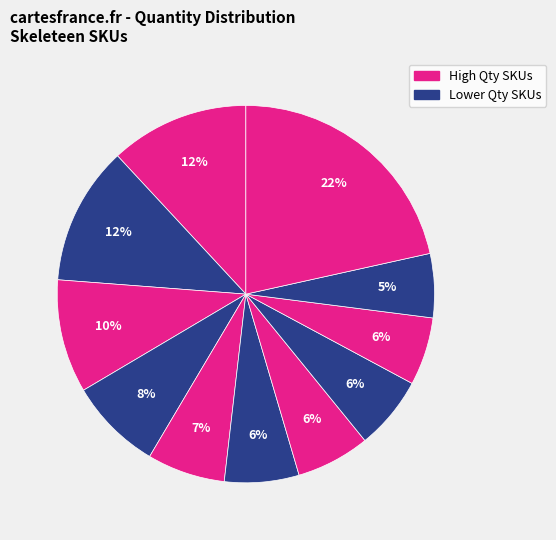

How many segments does this pie chart have?

11